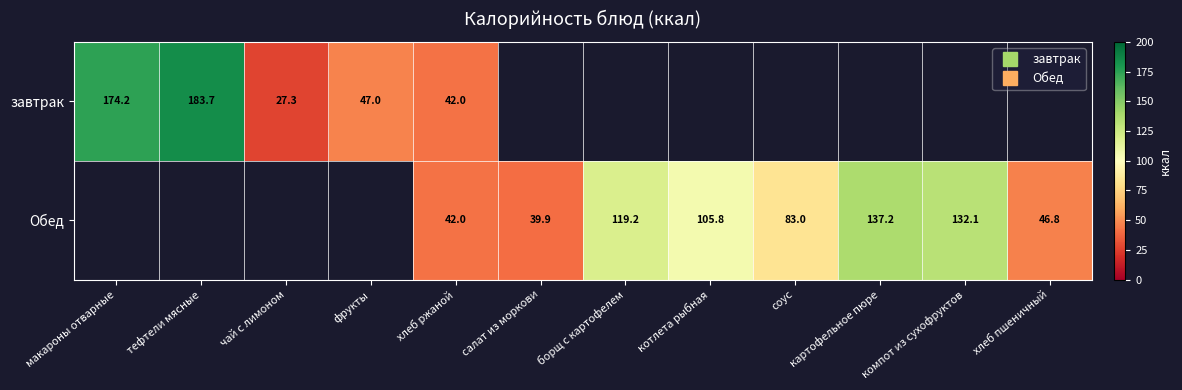

Count the number of categories in the chart.

12